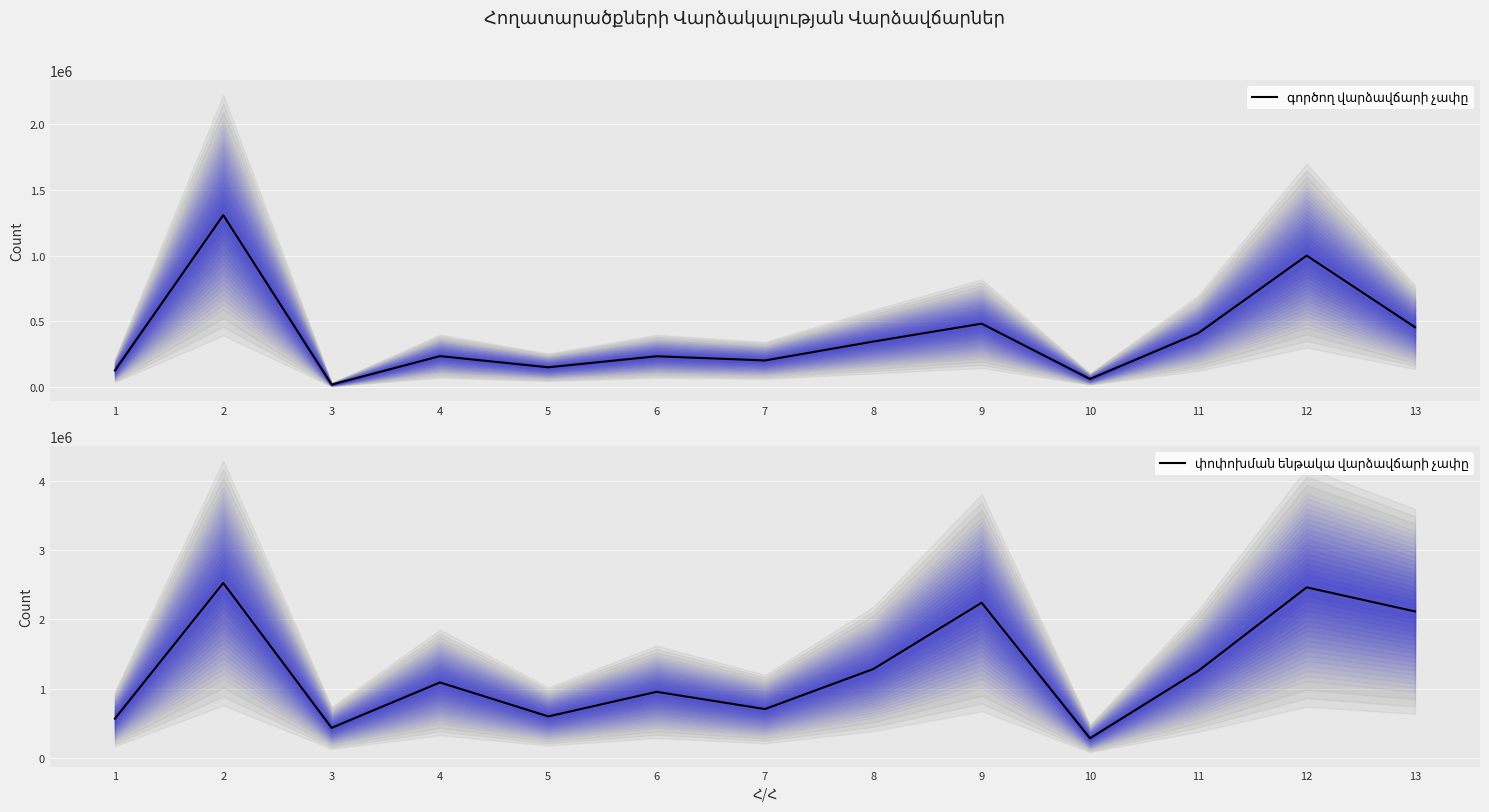

What is the spread (max minus min) of values at 8?

936326